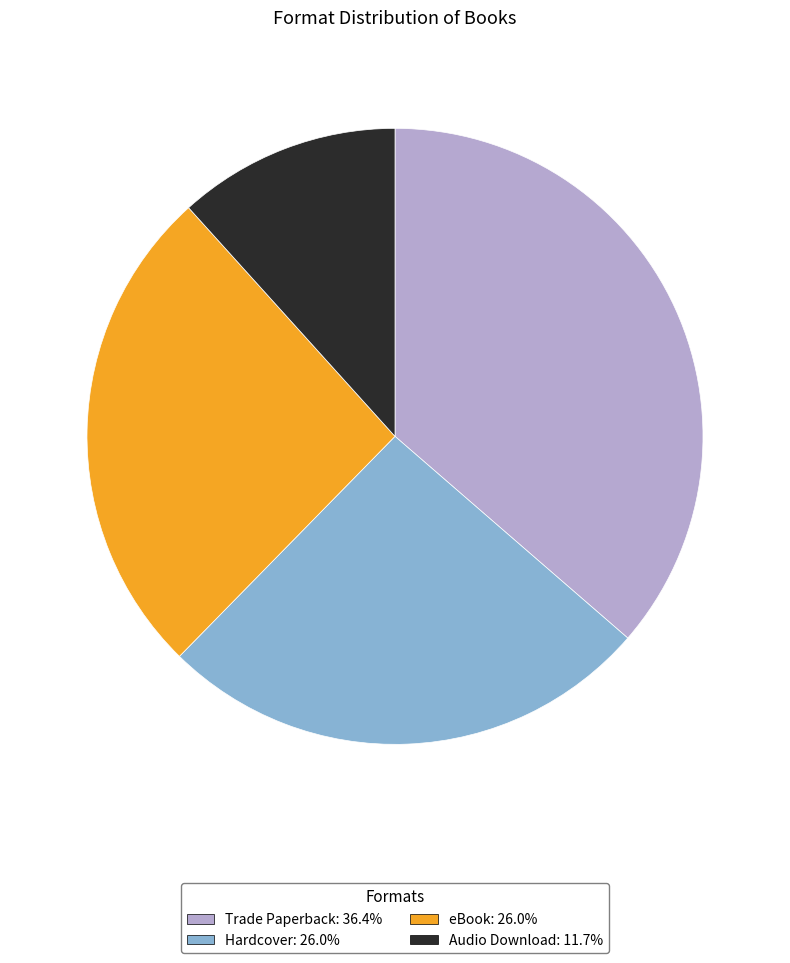

Which has a higher value, Hardcover or Trade Paperback?

Trade Paperback